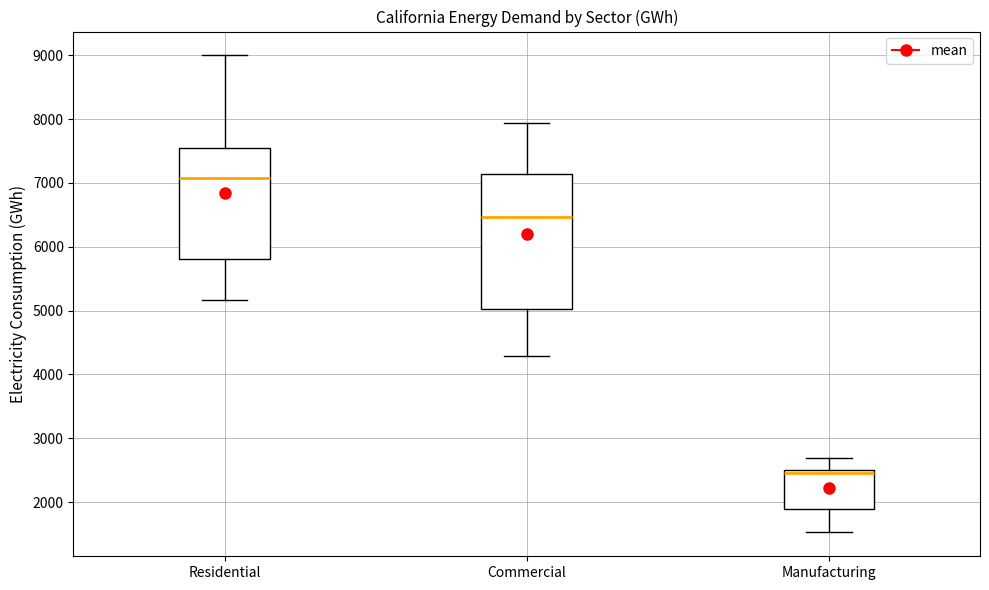

Reading left to right, transcribe this box plot: for each box, give where its median line is, the range the box spans, and where its two whiskers end, as read against the y-axis. The values are not printed on the chart, so give them approximately, as read against the axis.

Residential: median 7100, box 5800 to 7600, whiskers 5200 to 9000
Commercial: median 6500, box 5000 to 7100, whiskers 4300 to 7900
Manufacturing: median 2500 (just below the box's upper edge), box 1900 to 2500, whiskers 1500 to 2700